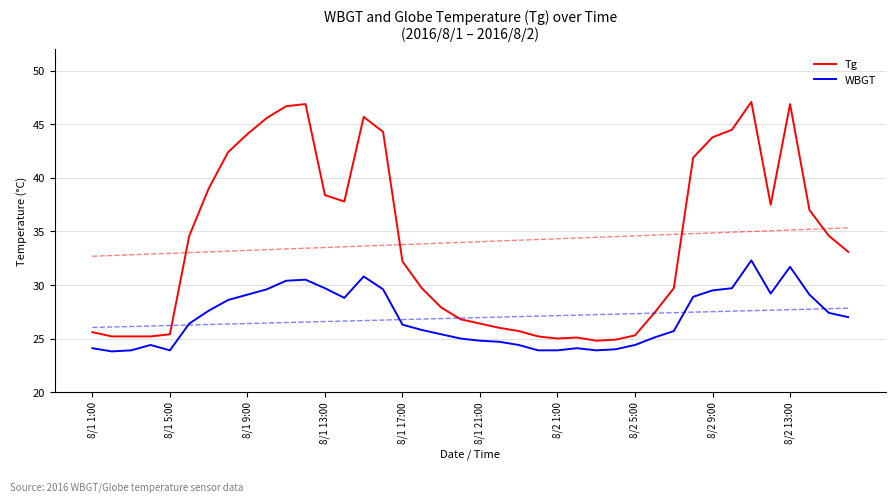

Reading left to right, extract all data points from this chart.

Tg: 25.6	25.2	25.2	25.2	25.4	34.6	39.0	42.4	44.1	45.6	46.7	46.9	38.4	37.8	45.7	44.3	32.2	29.7	27.9	26.8	26.4	26.0	25.7	25.2	25.0	25.1	24.8	24.9	25.3	27.4	29.7	41.9	43.8	44.5	47.1	37.5	46.9	37.0	34.6	33.1
WBGT: 24.1	23.8	23.9	24.4	23.9	26.4	27.6	28.6	29.1	29.6	30.4	30.5	29.7	28.8	30.8	29.6	26.3	25.8	25.4	25.0	24.8	24.7	24.4	23.9	23.9	24.1	23.9	24.0	24.4	25.1	25.7	28.9	29.5	29.7	32.3	29.2	31.7	29.1	27.4	27.0